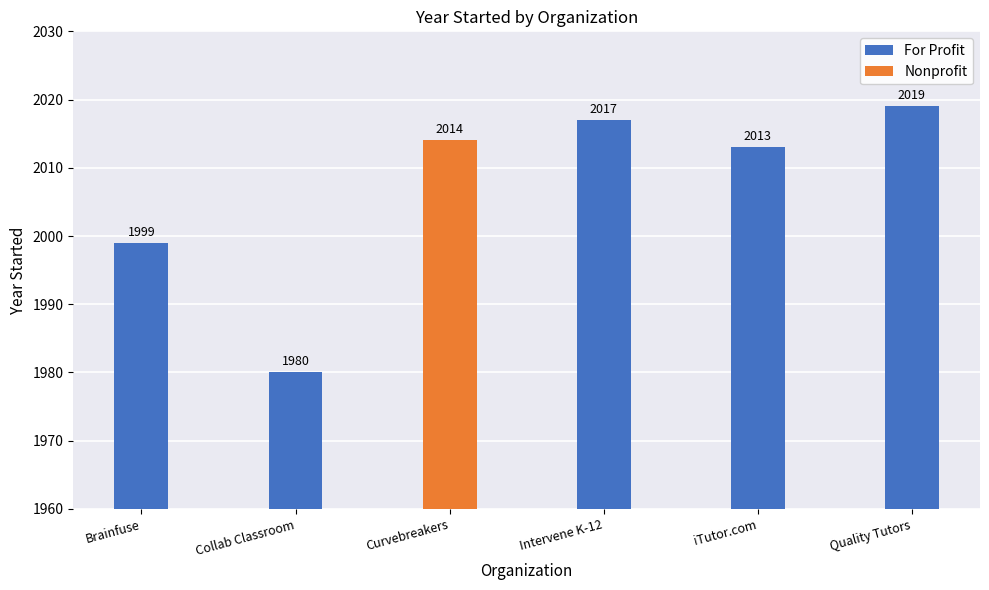

What is the difference between the For Profit values at Quality Tutors and iTutor.com?

6